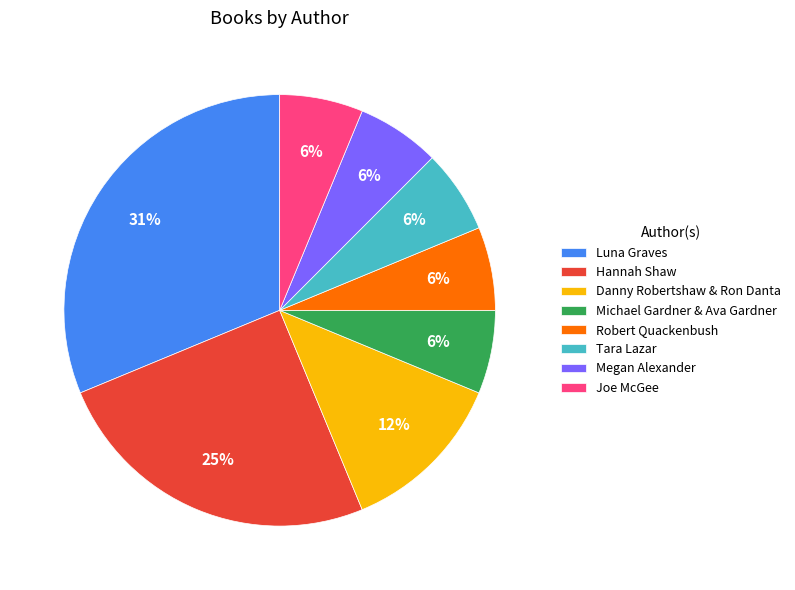

Is there a majority slice in this chart?

No